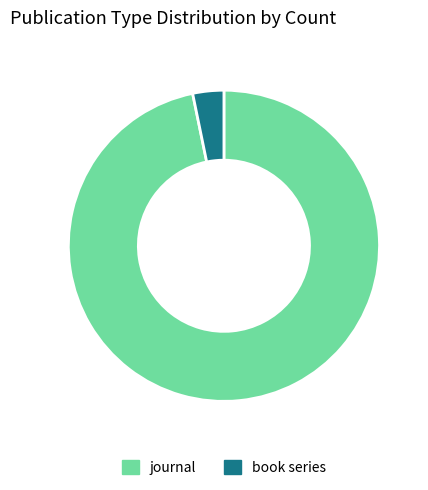

True or false: journal accounts for 85% of the total.

False